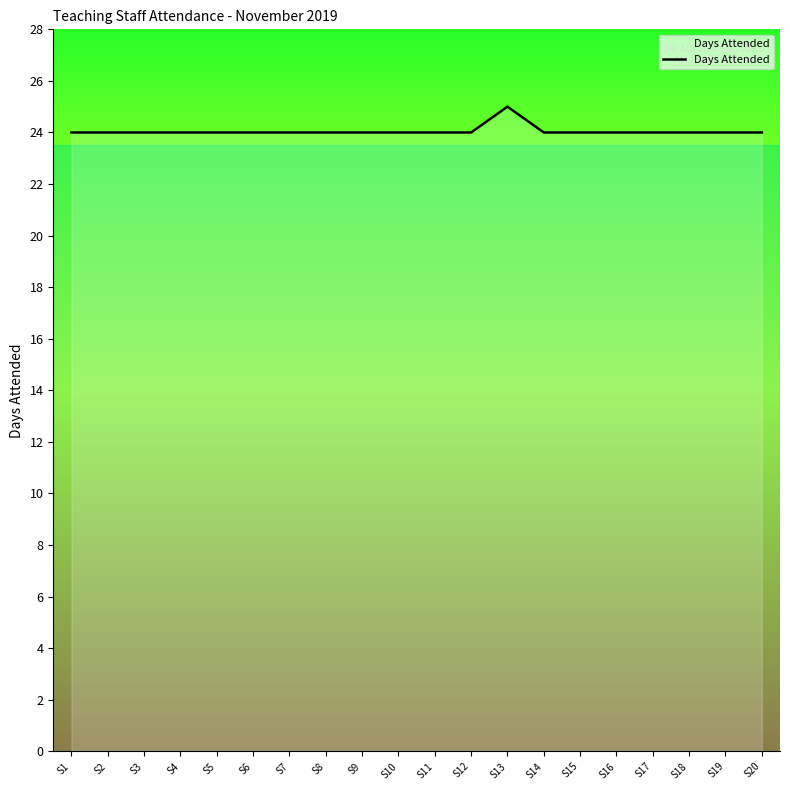

What is the difference between the values at S11 and S13?

1